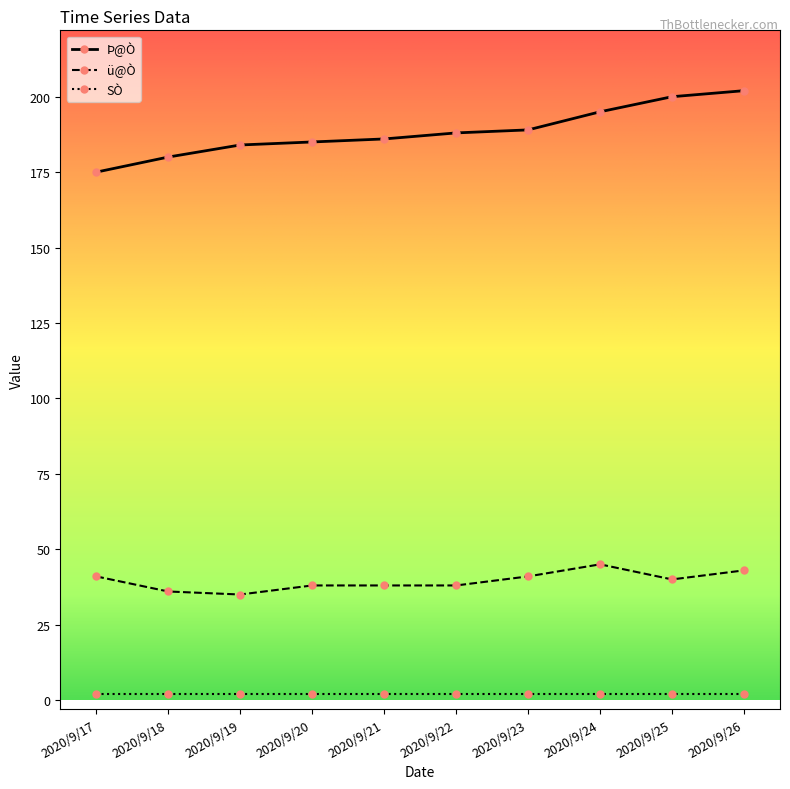

At how many categories does at least one series exceed 124?

10